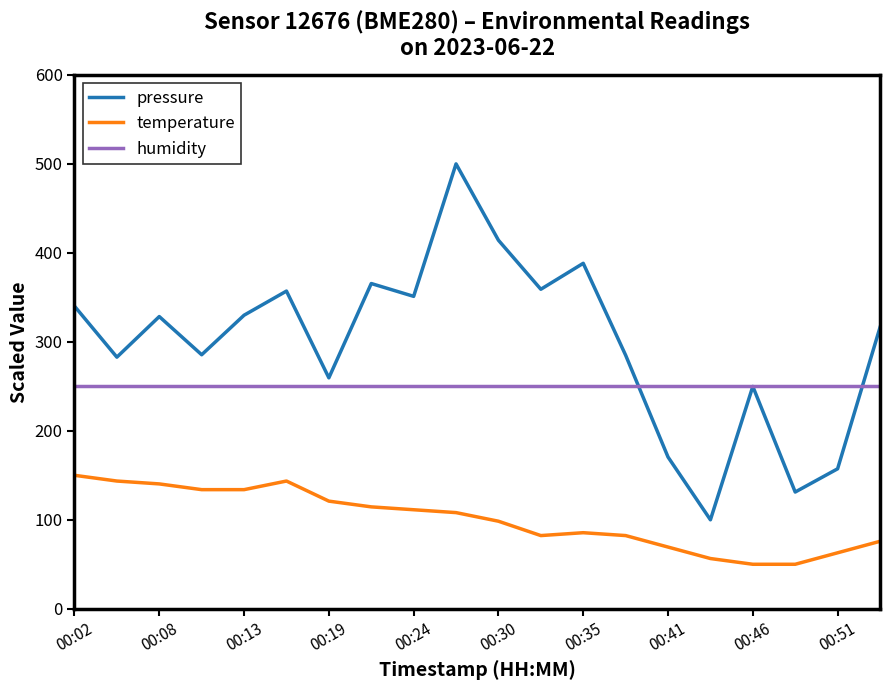

Which series has the widest spread of values?

pressure